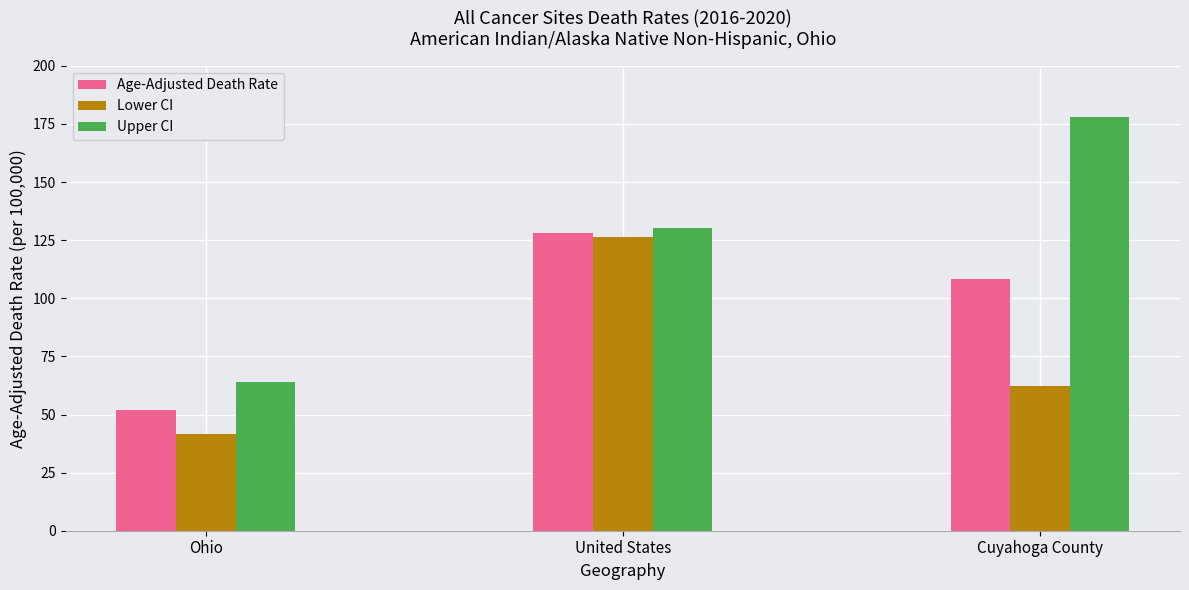

Reading left to right, list all the values displayed in this chart.

Age-Adjusted Death Rate: 52.0	128.2	108.5
Lower CI: 41.8	126.2	62.2
Upper CI: 64.1	130.2	178.0